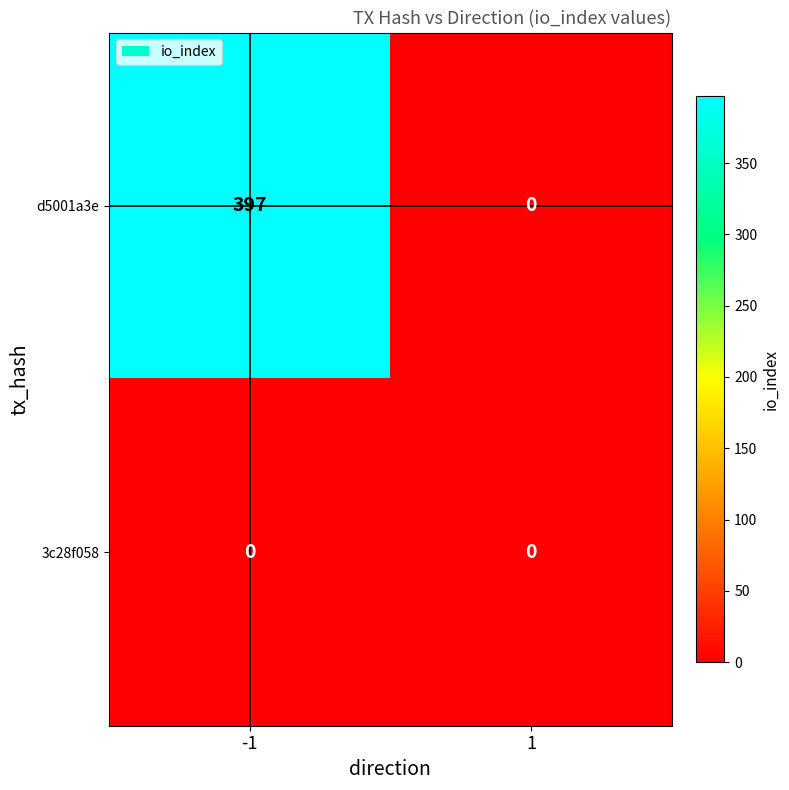

Reading left to right, list all the values displayed in this chart.

d5001a3e: -1=397	1=0
3c28f058: -1=0	1=0